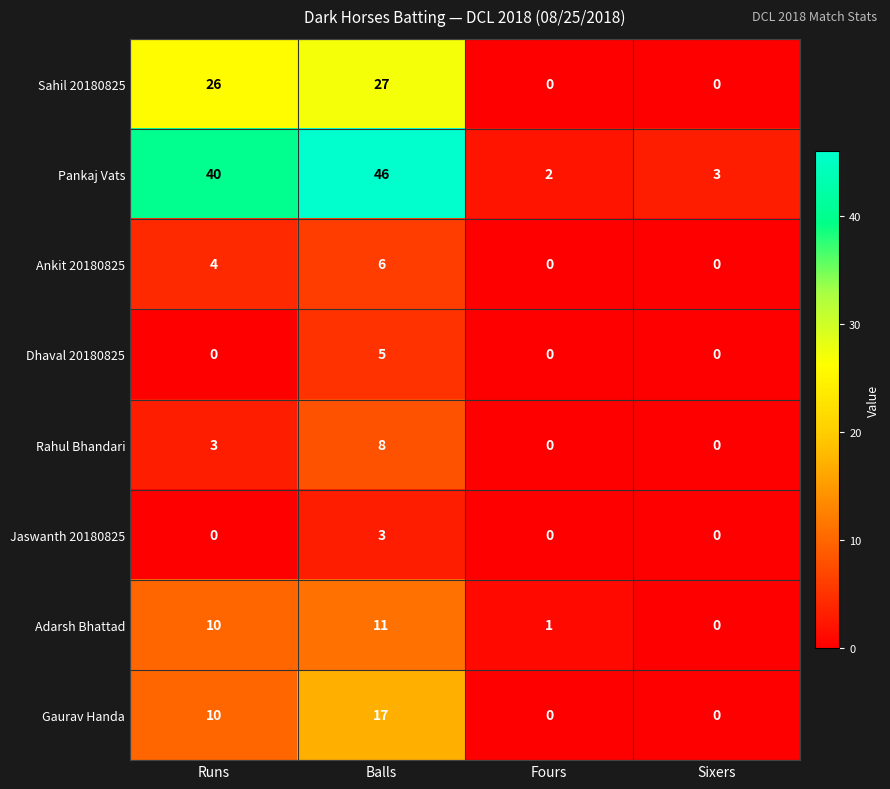

Which label corresponds to the largest value in the chart?

Balls